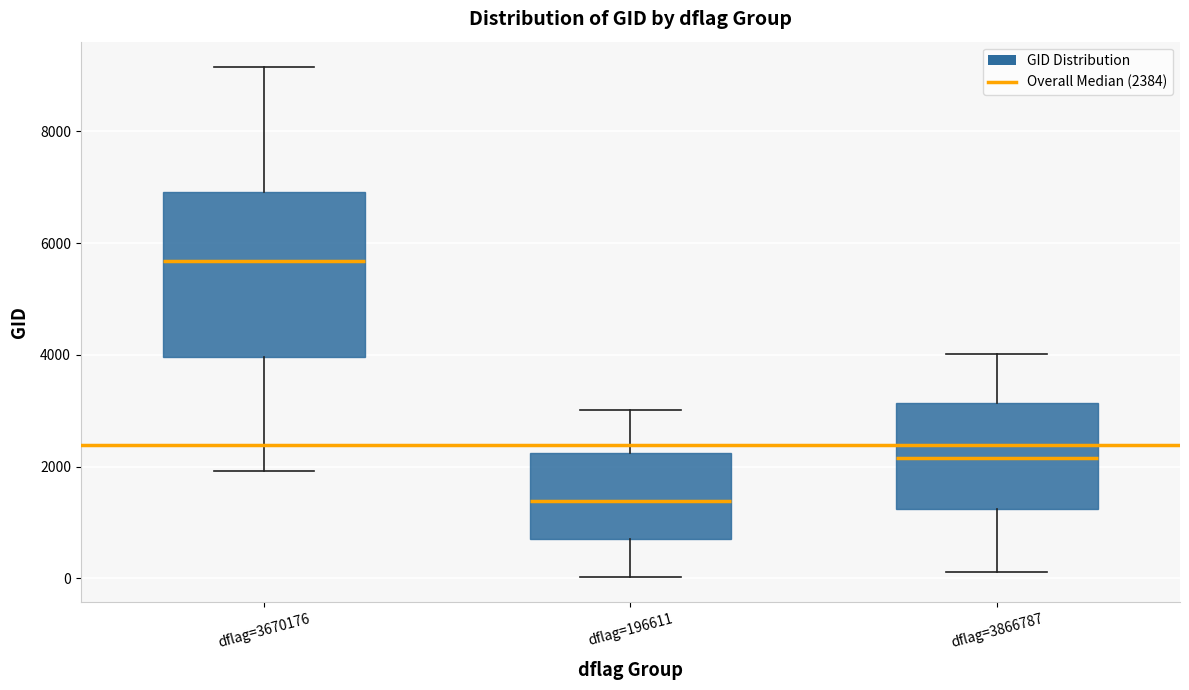

Reading left to right, transcribe this box plot: for each box, give where its median line is, the range the box spans, and where its two whiskers end, as read against the y-axis. The values are not printed on the chart, so give them approximately, as read against the axis.

dflag=3670176: median 5600, box 4000 to 7000, whiskers 2000 to 9200
dflag=196611: median 1400, box 800 to 2200, whiskers 0 to 3000
dflag=3866787: median 2200, box 1200 to 3200, whiskers 200 to 4000